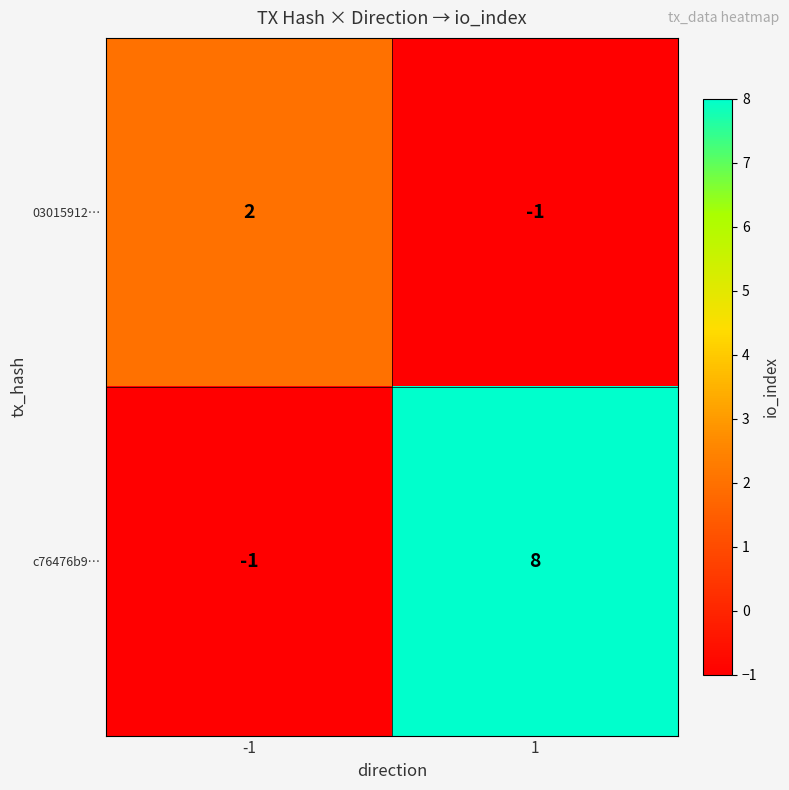

What is the maximum value shown in the chart?

8